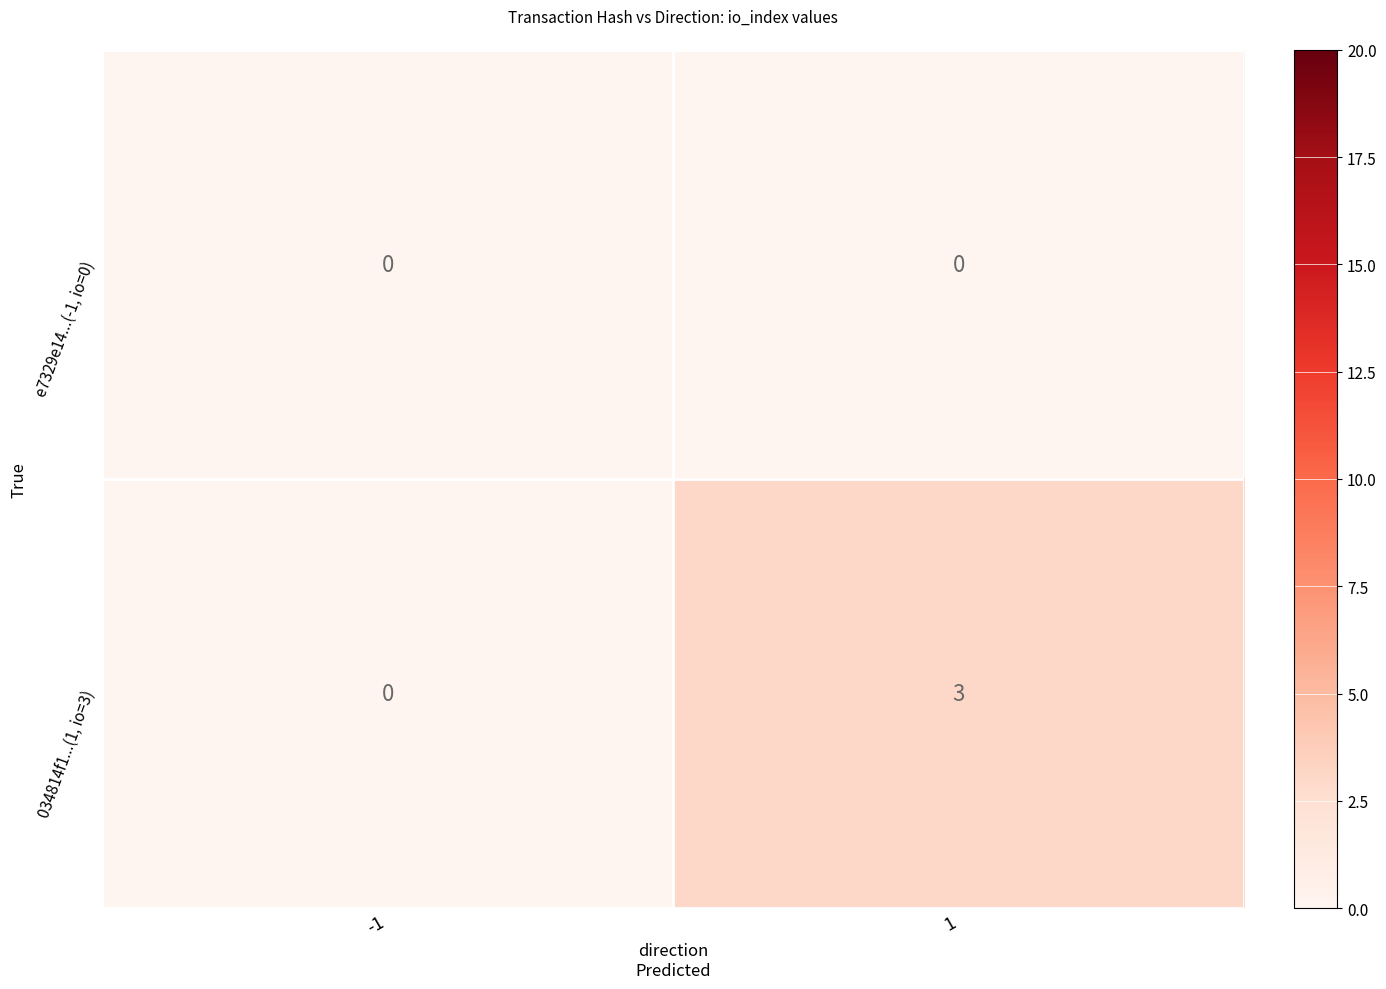

Reading right to left, list all the values displayed in this chart.

e7329e14...(-1, io=0): 1=0	-1=0
034814f1...(1, io=3): 1=3	-1=0